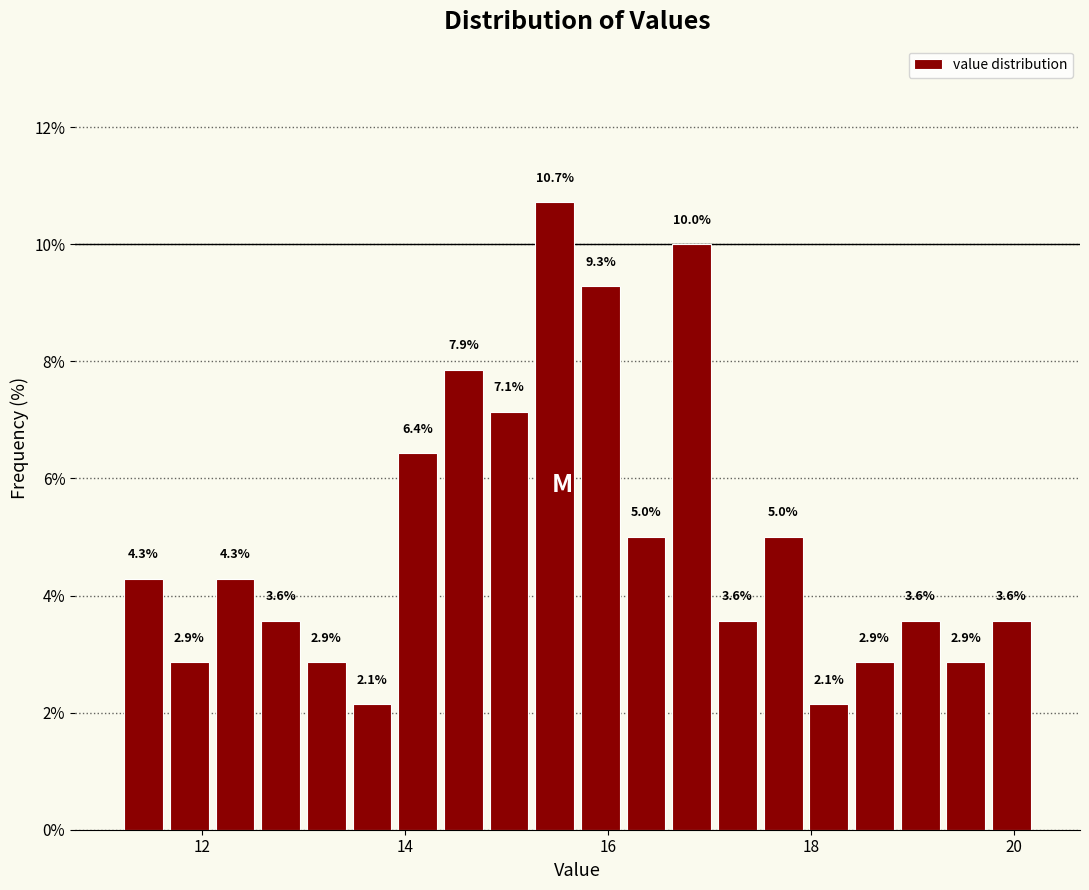

Read against the x-axis, roughly where is the centre of the tallest bar?

15.4